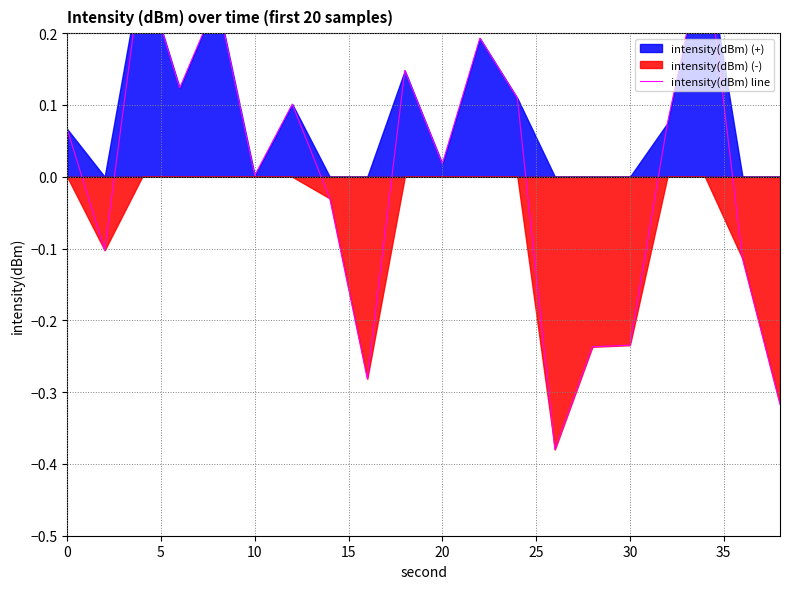

True or false: the data has more than 1 interior local peaks.

True